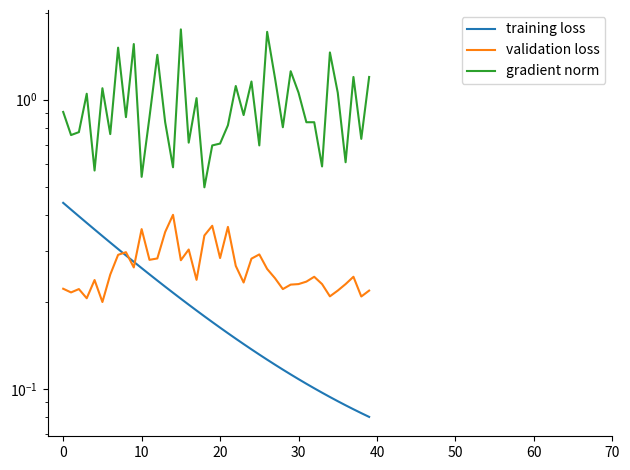

Rank the series at 33 from highest to lowest value.

gradient norm, validation loss, training loss